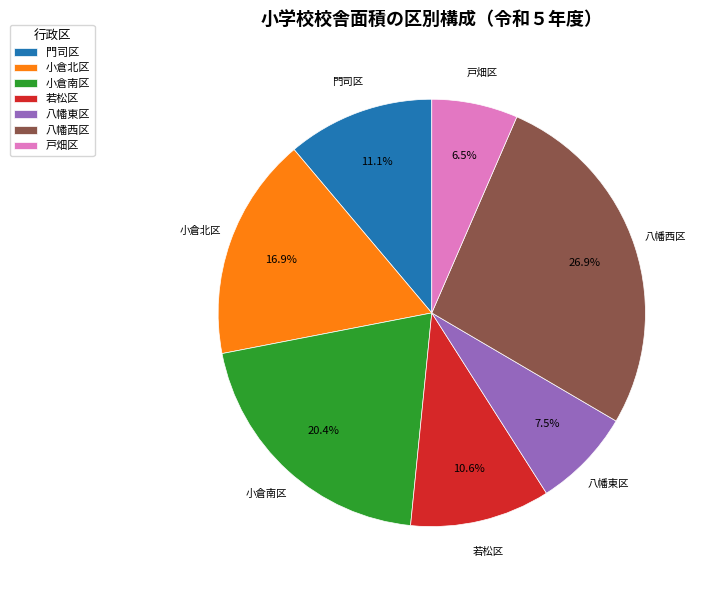

What is the ratio of the value at 八幡西区 to the value at 若松区?

2.5